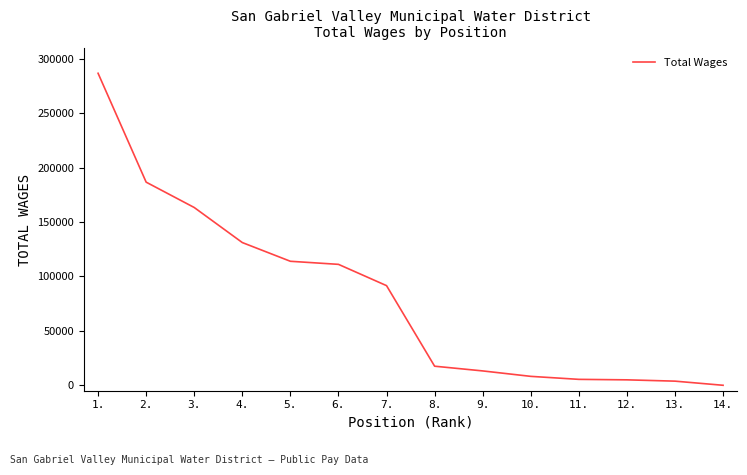

What is the ratio of the value at 2. to the value at 3.?

1.1